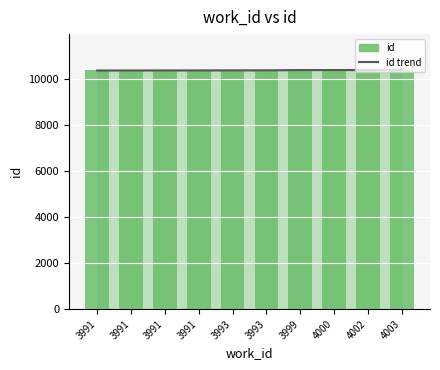

Count the number of data series in this chart.

2